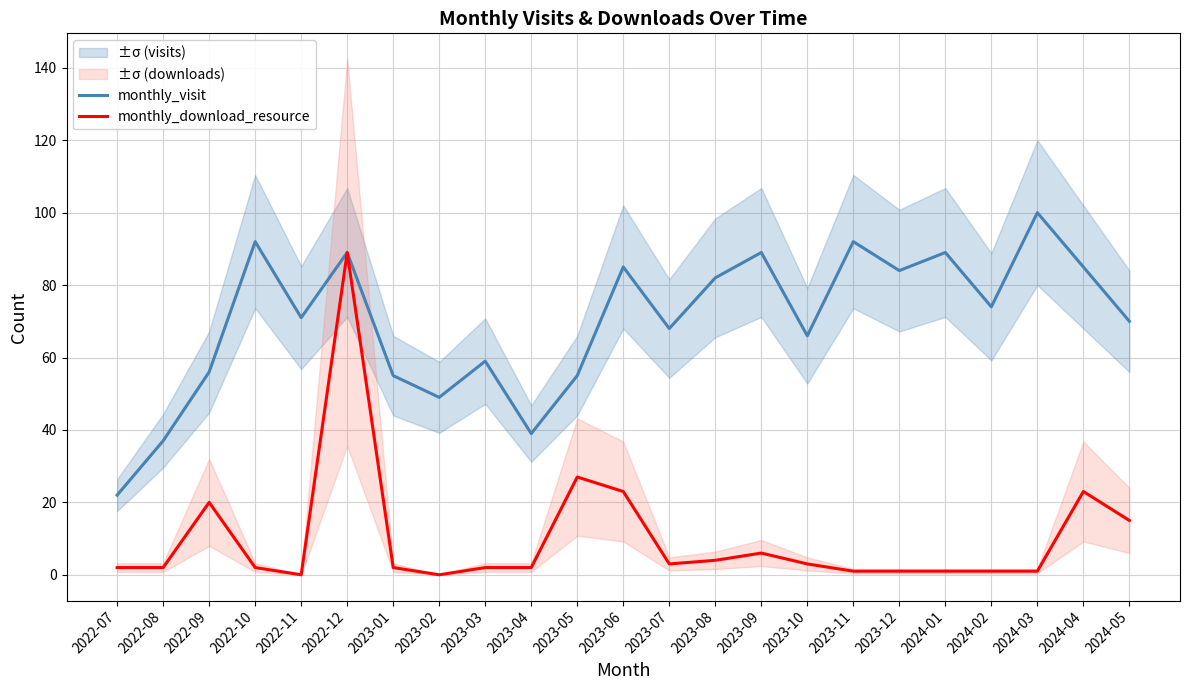

Which category has the highest value across all series?

2024-03